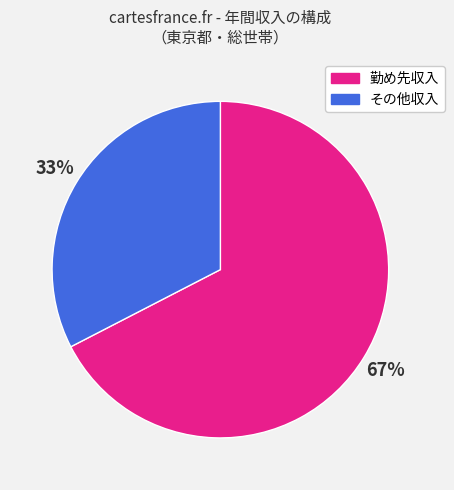

What is the majority slice?

勤め先収入